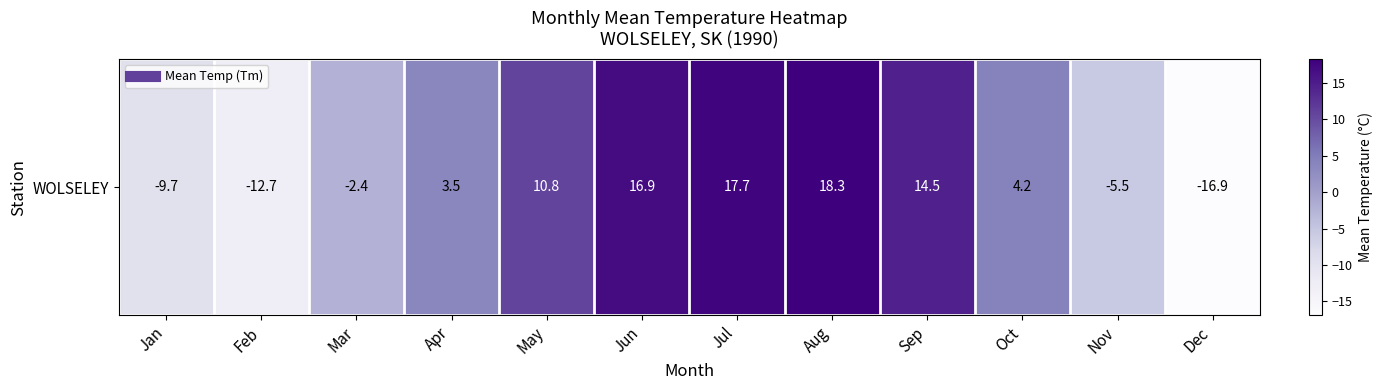

How many values are below zero?

5